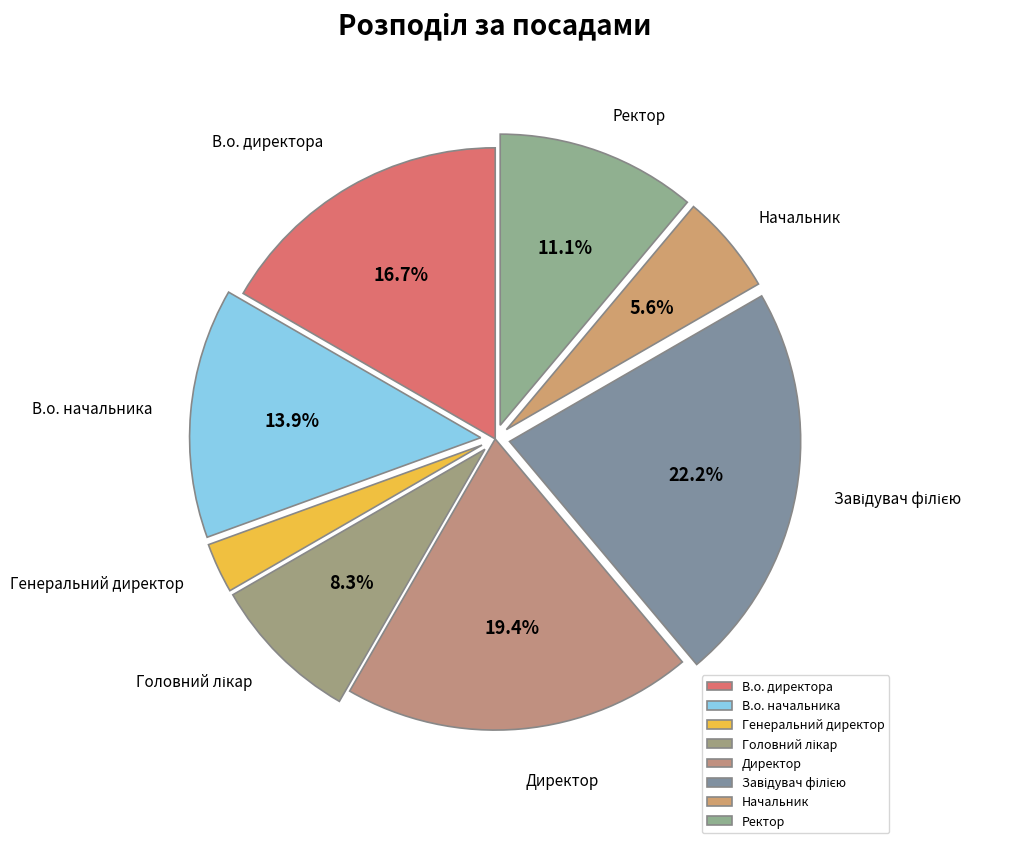

Is it true that Директор is 9% of the pie?

False